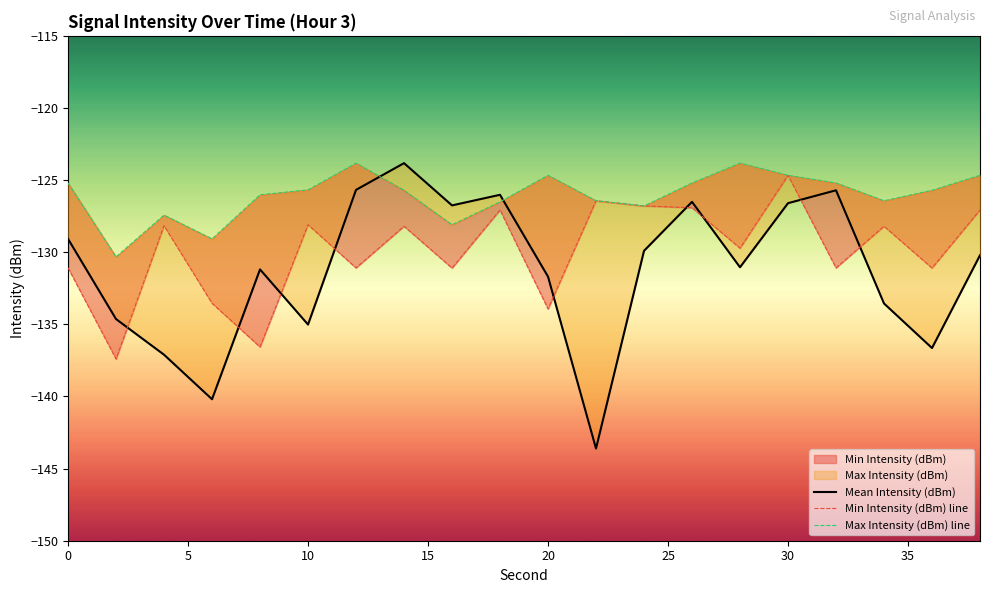

The value of Min Intensity (dBm) line at 10 is -224.8. True or false?

False